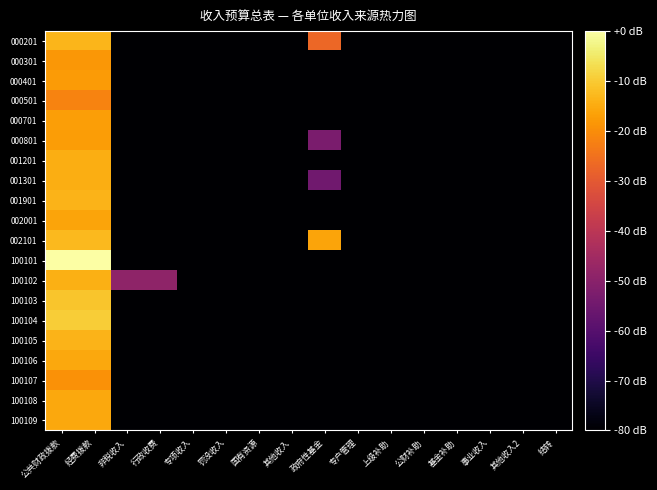

Between 非税收入 and 经费拨款, which is larger?

经费拨款